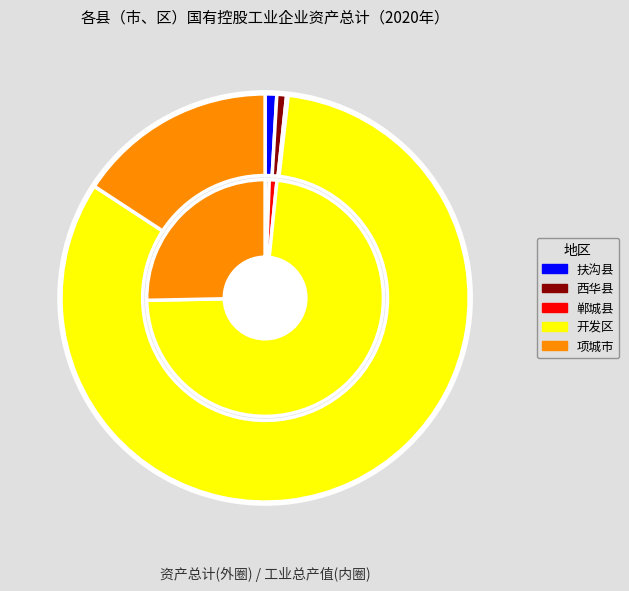

How many segments does this pie chart have?

5